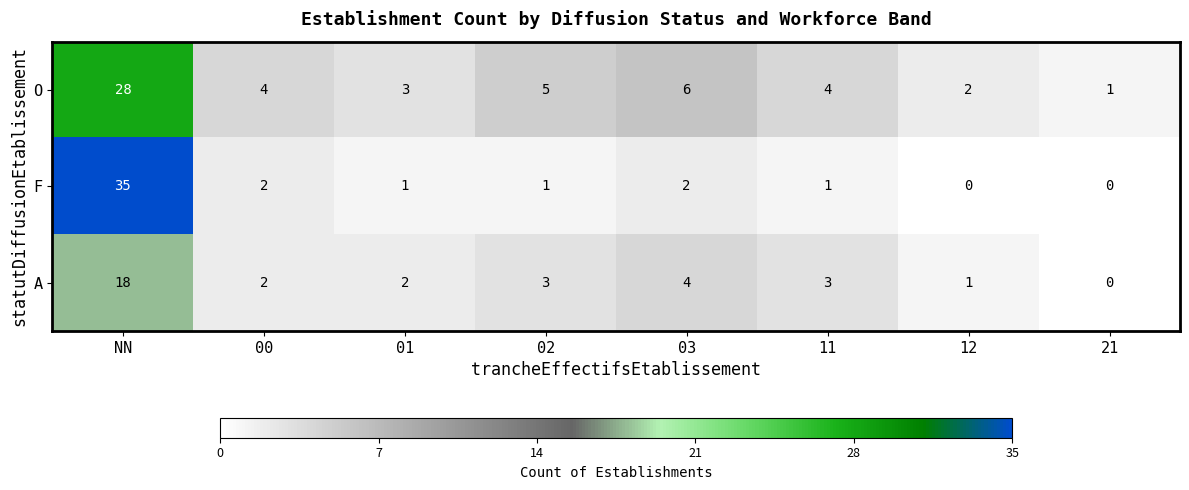

Rank the series by their maximum value, from lowest to highest.

A, O, F